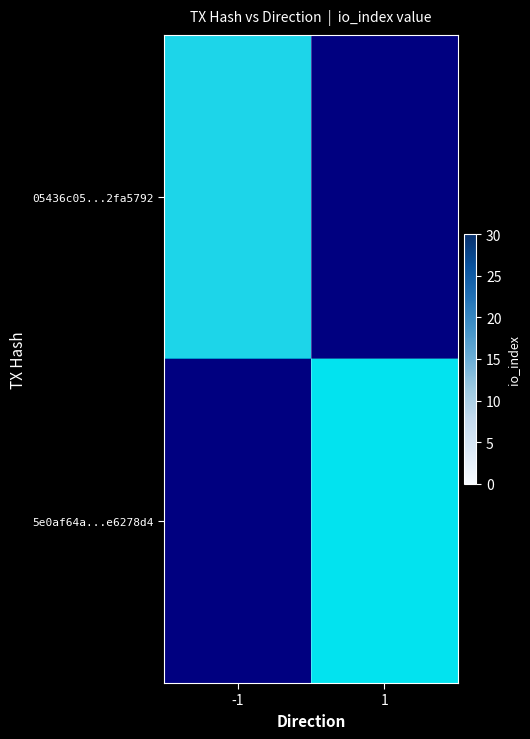

List the series in order of their peak value, highest first.

row_0, row_1